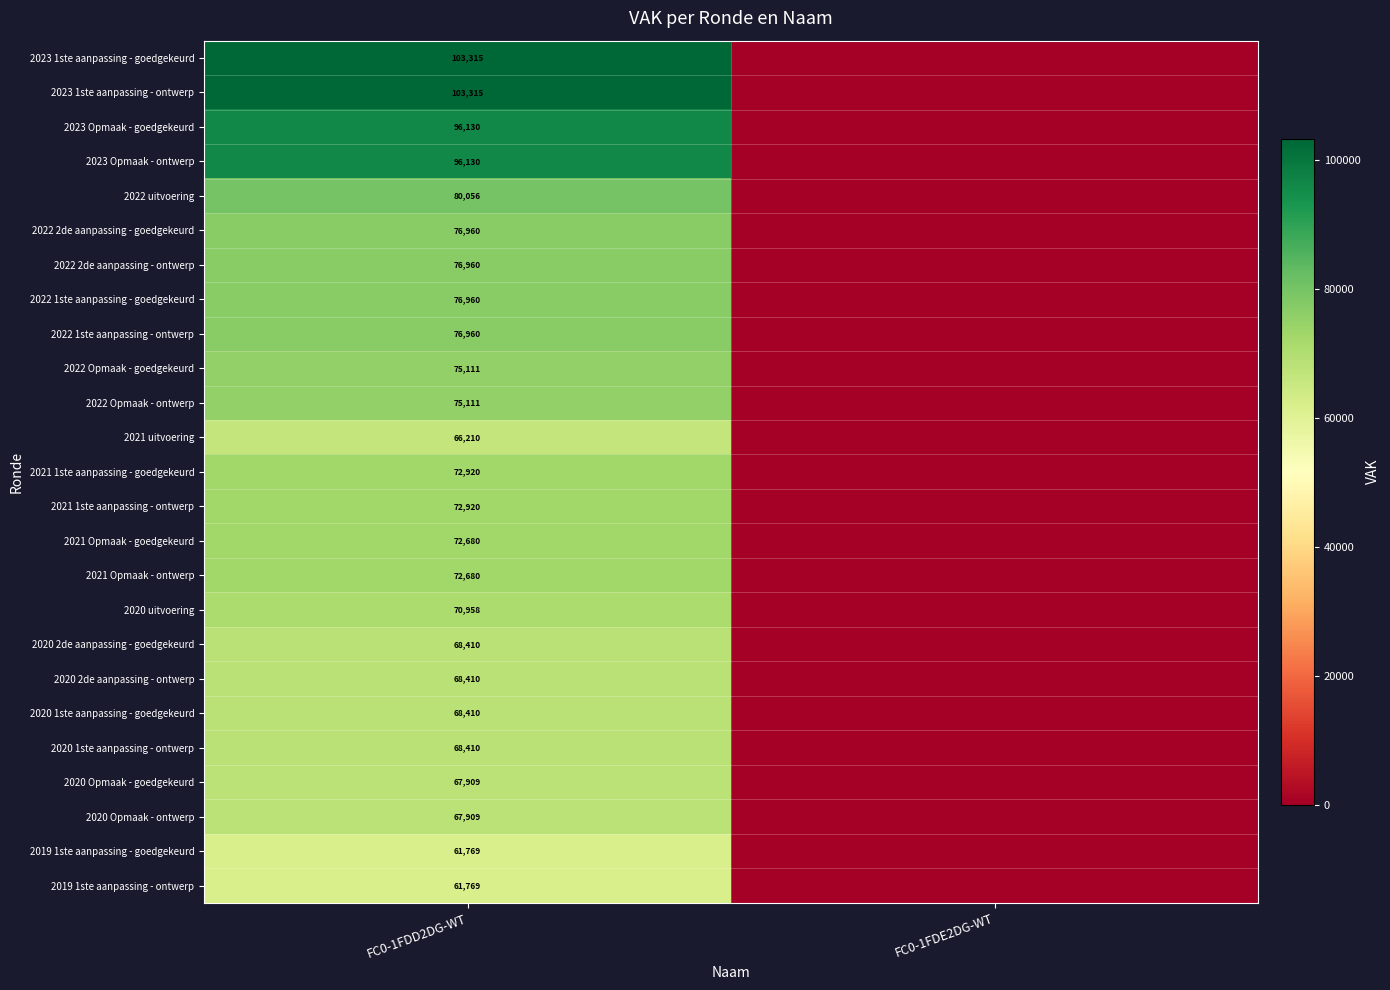

What is the difference between the highest and lowest values at FC0-1FDD2DG-WT?

41546